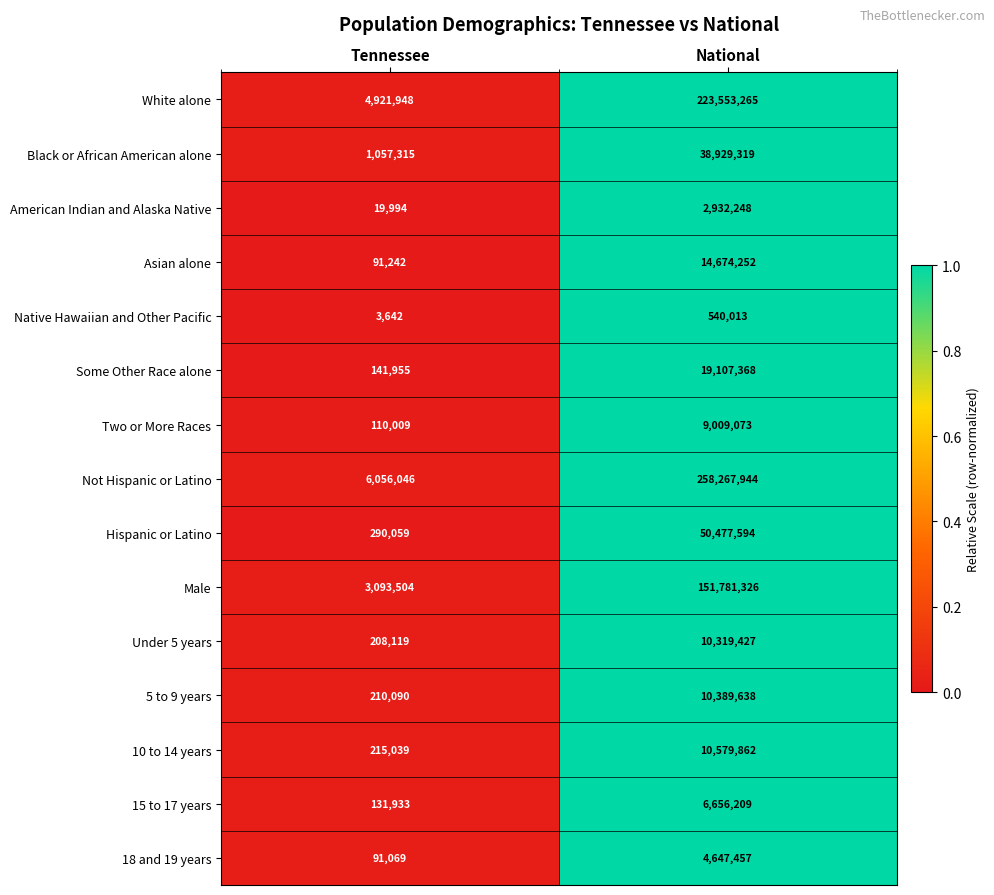

What is the difference between the maximum and minimum values in the 10 to 14 years series?

10364823